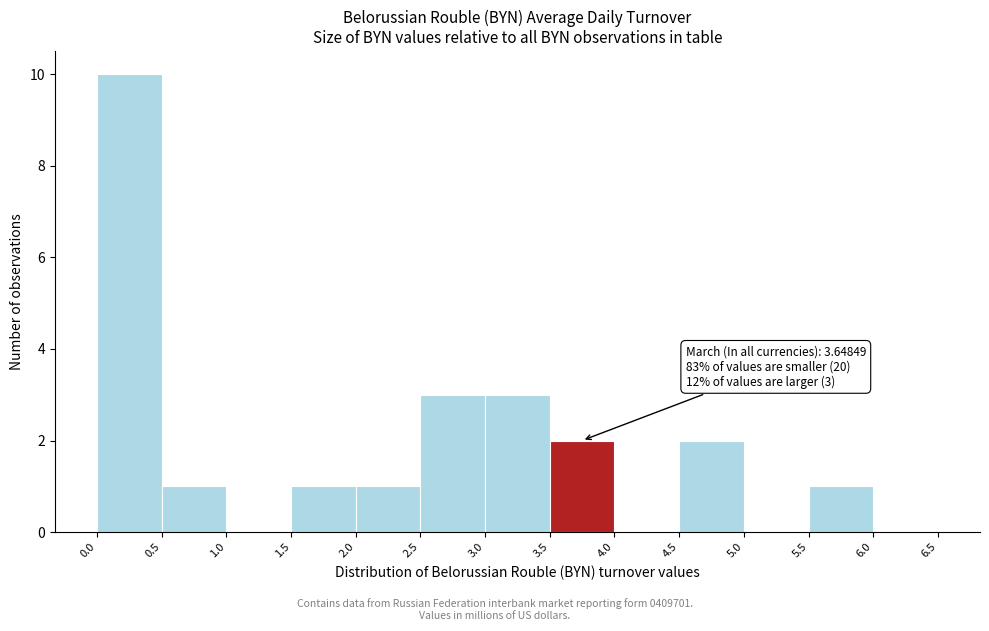

Over which range of the x-axis is the bar tallest?

0.0 to 0.5